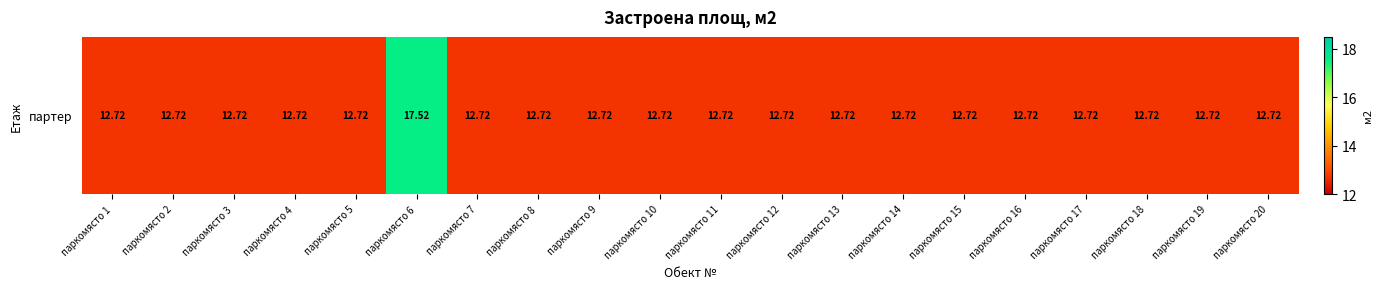

Which category has the lowest value across all series?

паркомясто 1